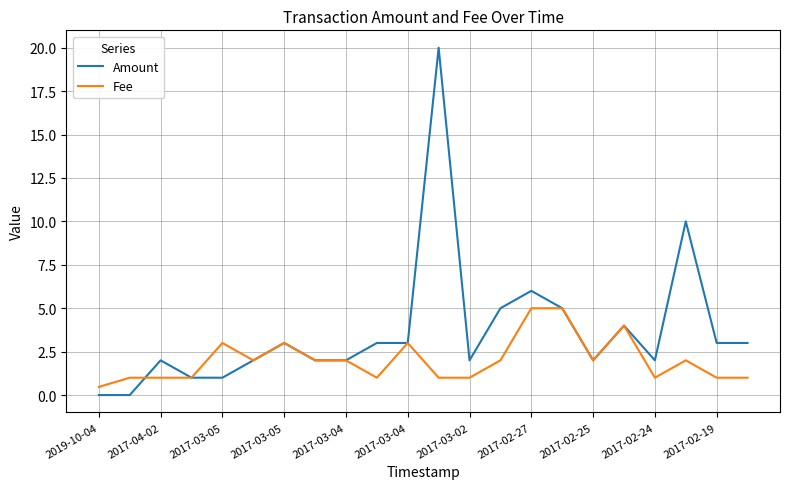

How many distinct data groups are displayed?

2